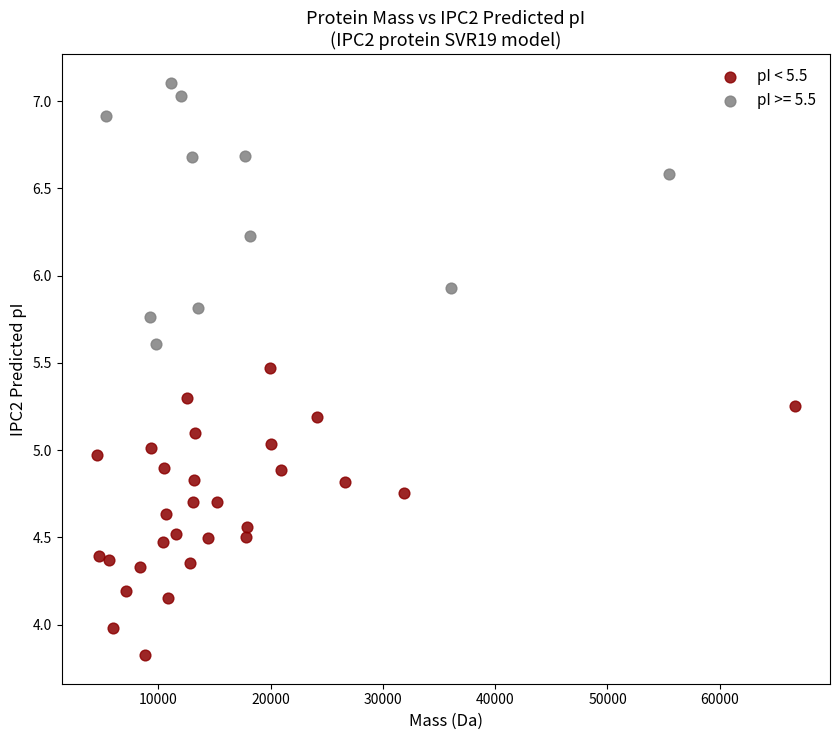

Which series reaches the minimum Y coordinate?

pI < 5.5